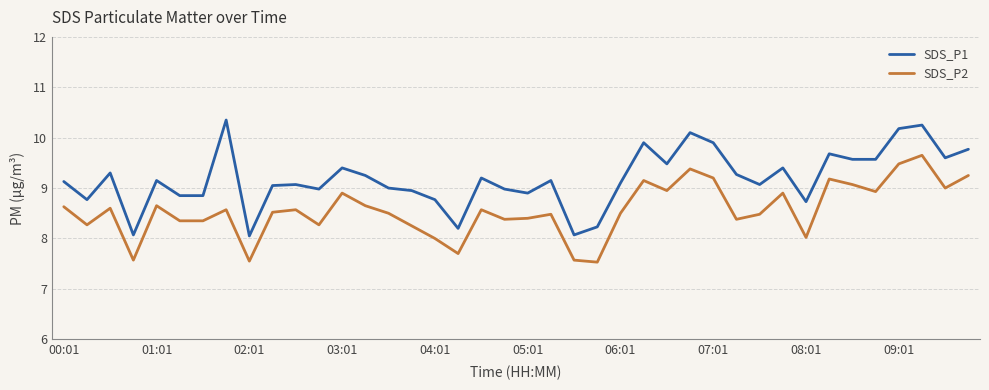

True or false: SDS_P1 and SDS_P2 cross at least once.

False